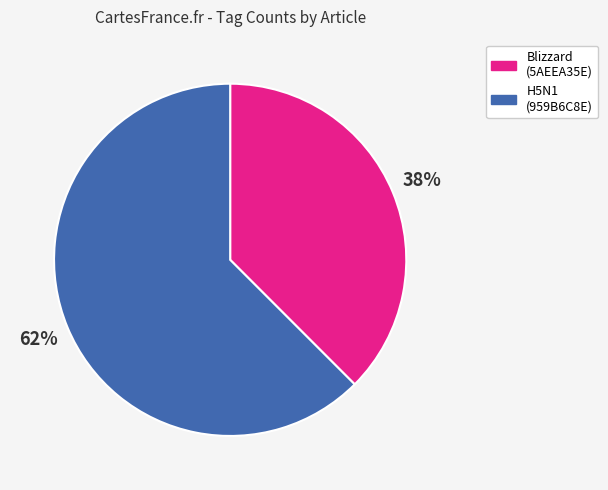

To the nearest percent, what is the average slice percentage?

50%